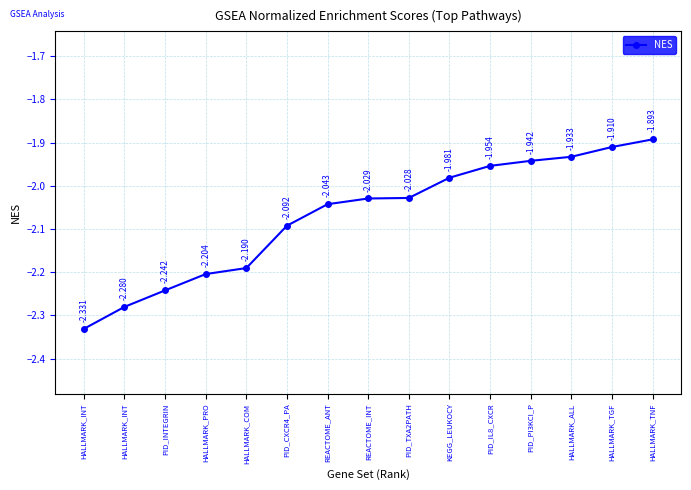

How many categories are shown in the chart?

15